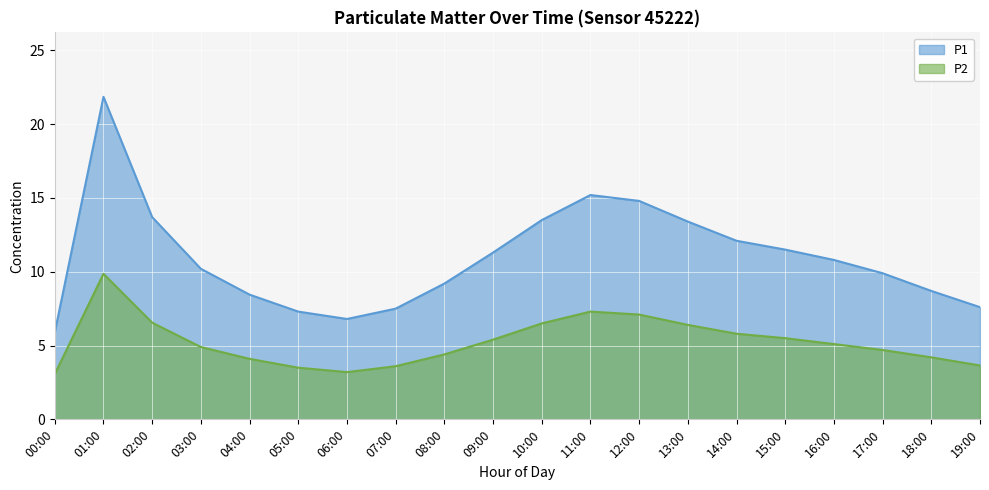

Reading left to right, what are all the values shown in this chart?

P1: 5.9	21.9	13.7	10.2	8.4	7.3	6.8	7.5	9.2	11.3	13.5	15.2	14.8	13.4	12.1	11.5	10.8	9.9	8.7	7.6
P2: 3.1	9.9	6.5	4.9	4.1	3.5	3.2	3.6	4.4	5.4	6.5	7.3	7.1	6.4	5.8	5.5	5.1	4.7	4.2	3.6